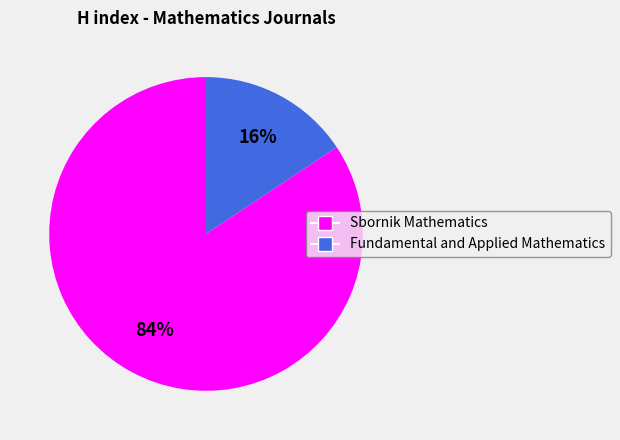

True or false: Fundamental and Applied Mathematics accounts for 16% of the total.

True